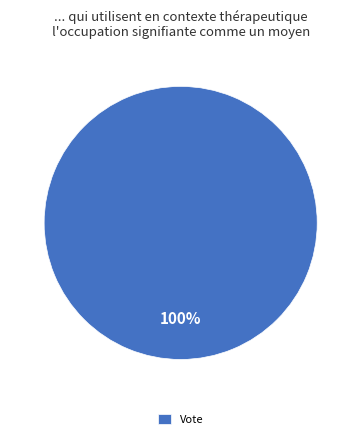

True or false: Vote accounts for 92% of the total.

False